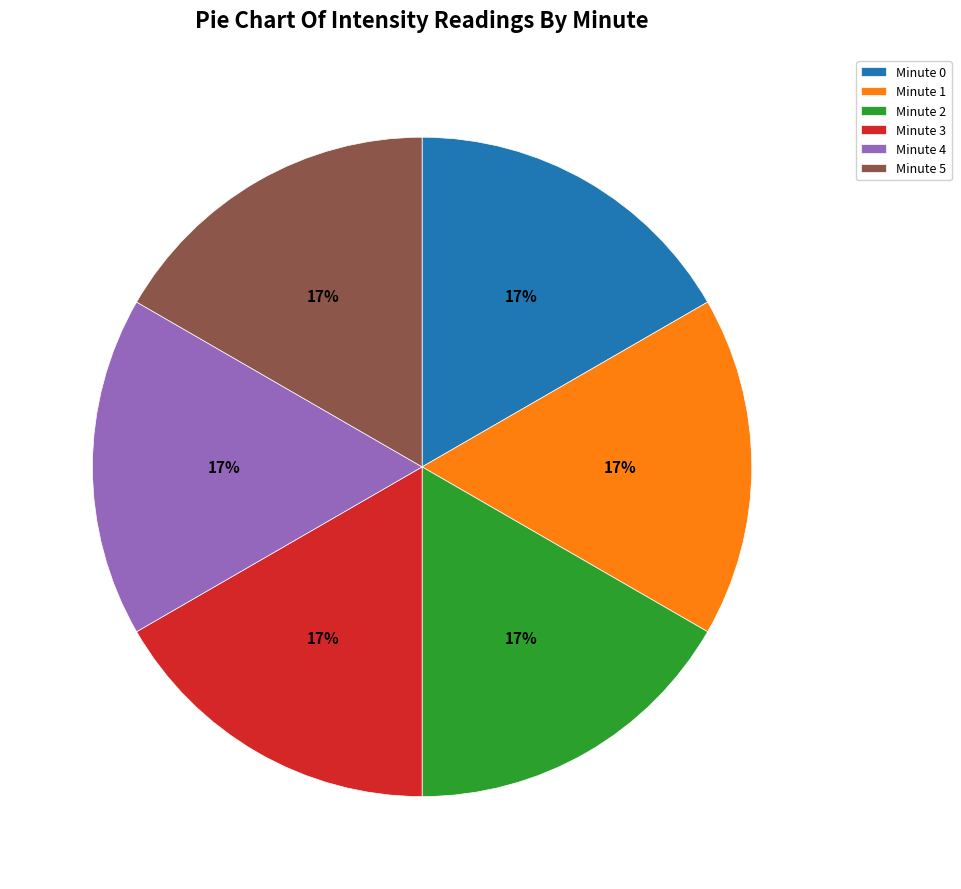

To the nearest percent, what is the average slice percentage?

17%